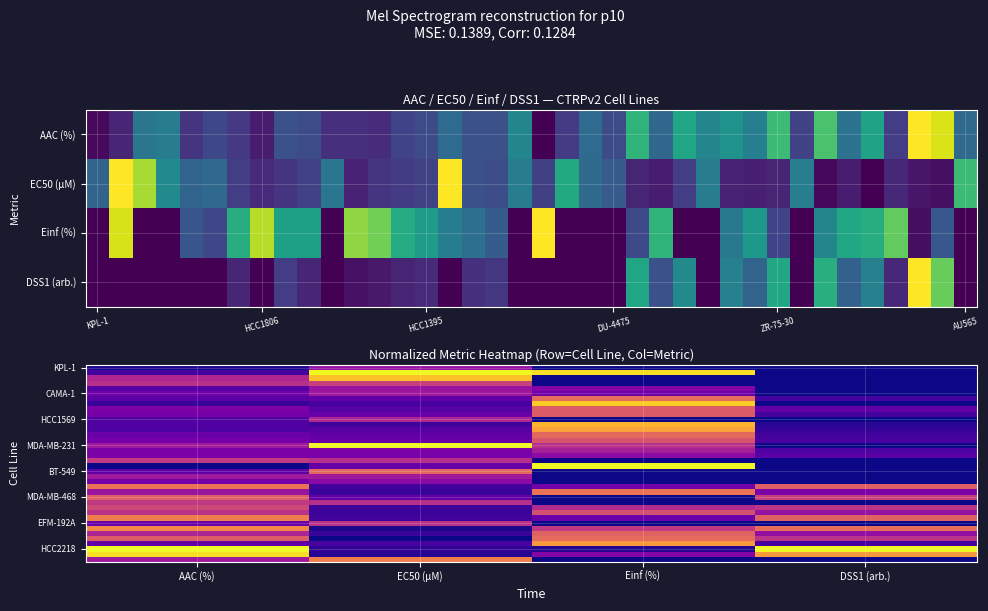

What is the difference between the highest and lowest values at Einf (%)?

1.0